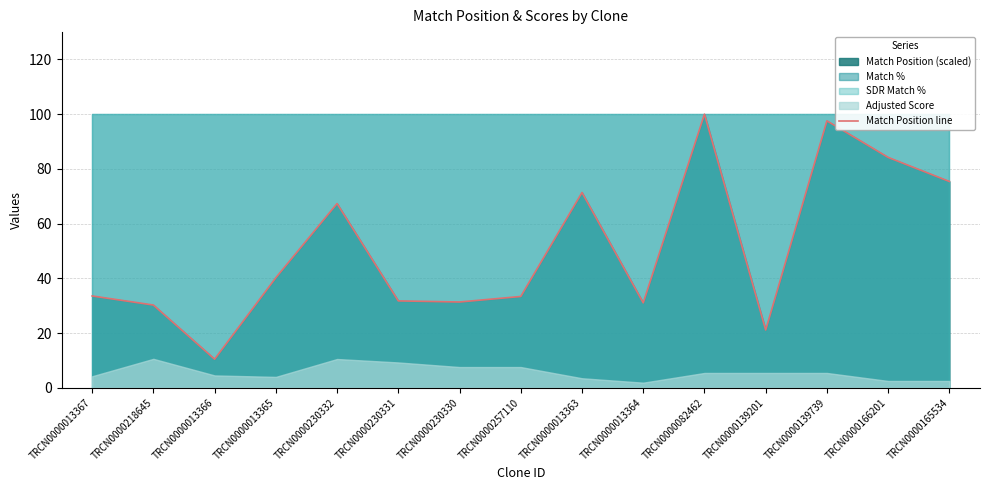

What is the difference between the values at TRCN0000139739 and TRCN0000166201?

13.4